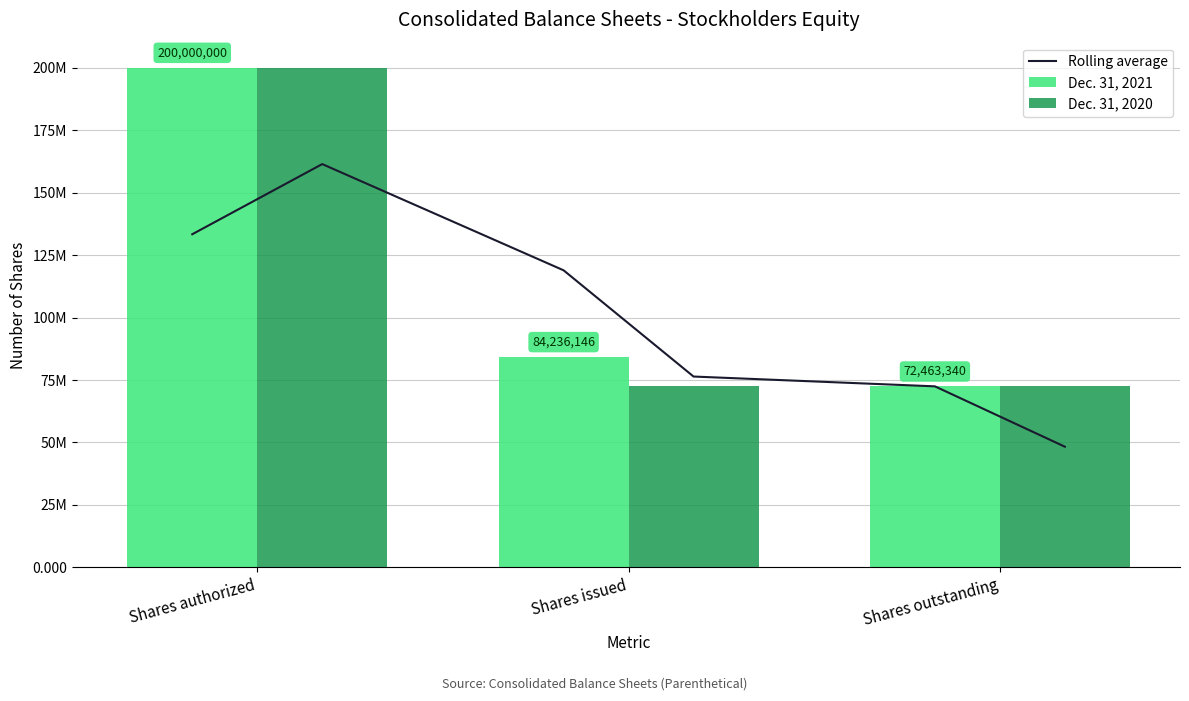

The Dec. 31, 2020 series shows 0.0 at Common stock, par value. True or false?

False